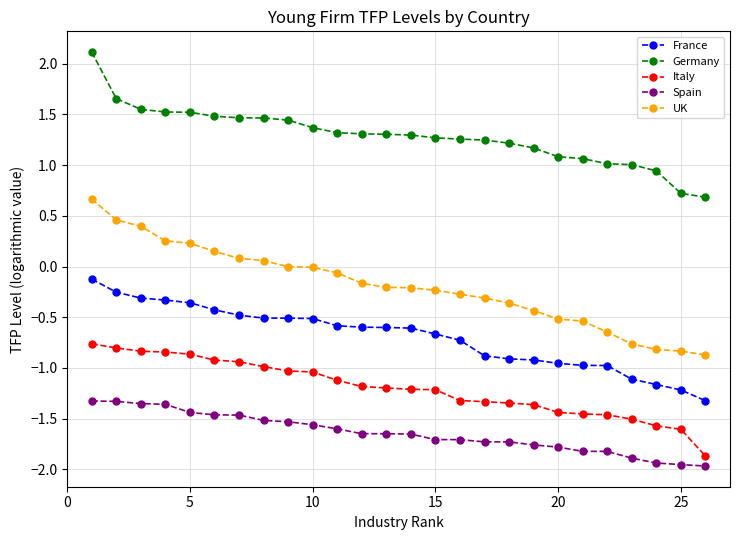

Which series has the widest spread of values?

UK